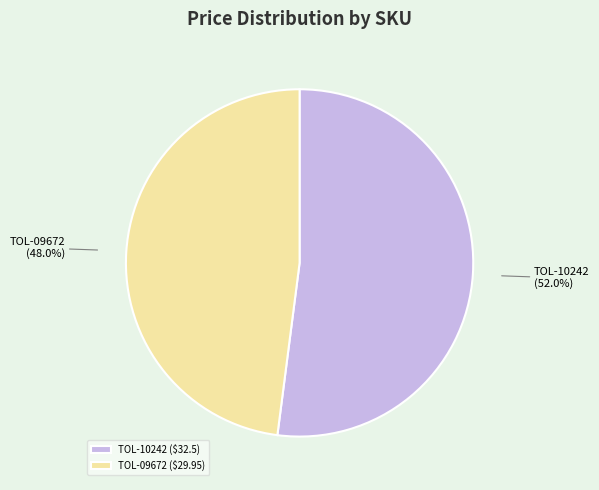

To the nearest percent, what percentage of the pie is TOL-09672?

48%